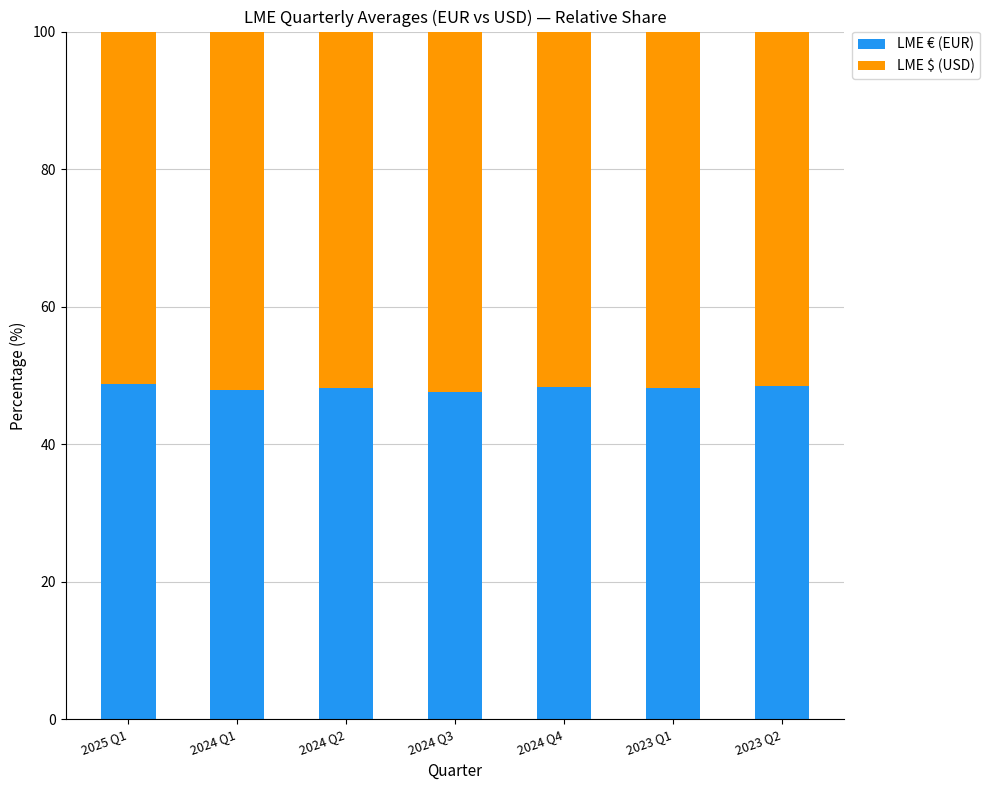

What is the highest value of the LME € (EUR) series?

48.7